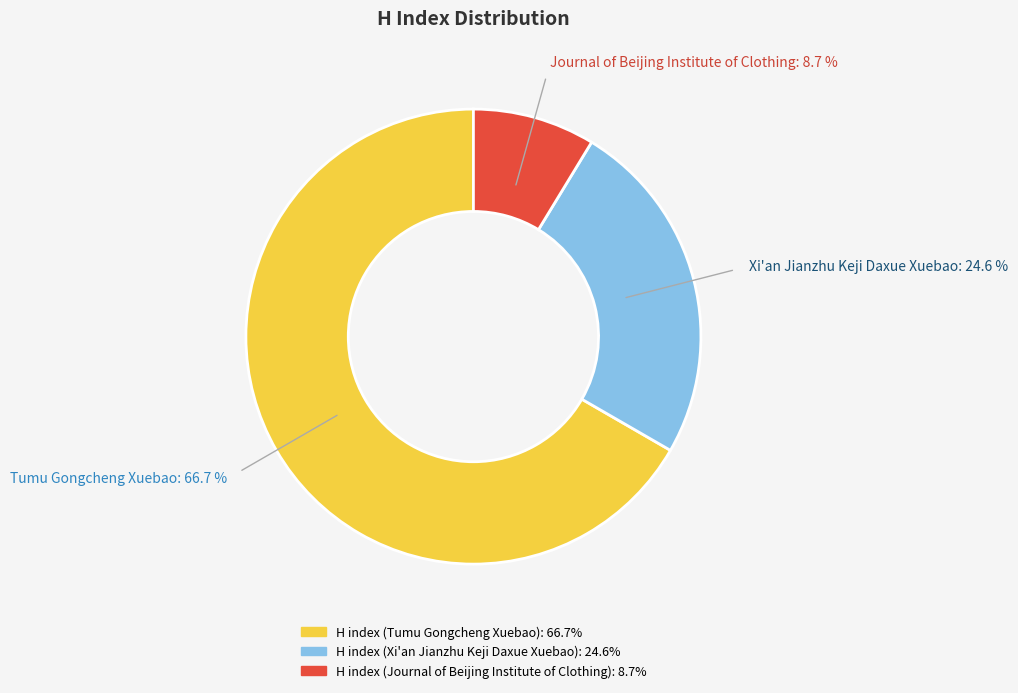

Does any single category account for the majority?

Yes